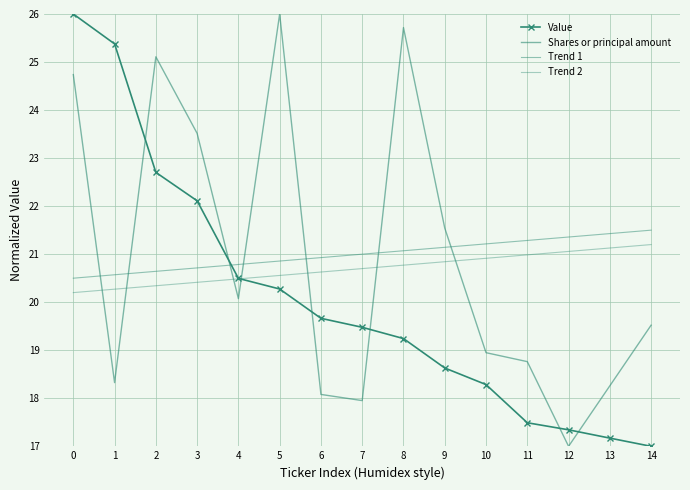

At which label does Trend 2 reach its peak?

14